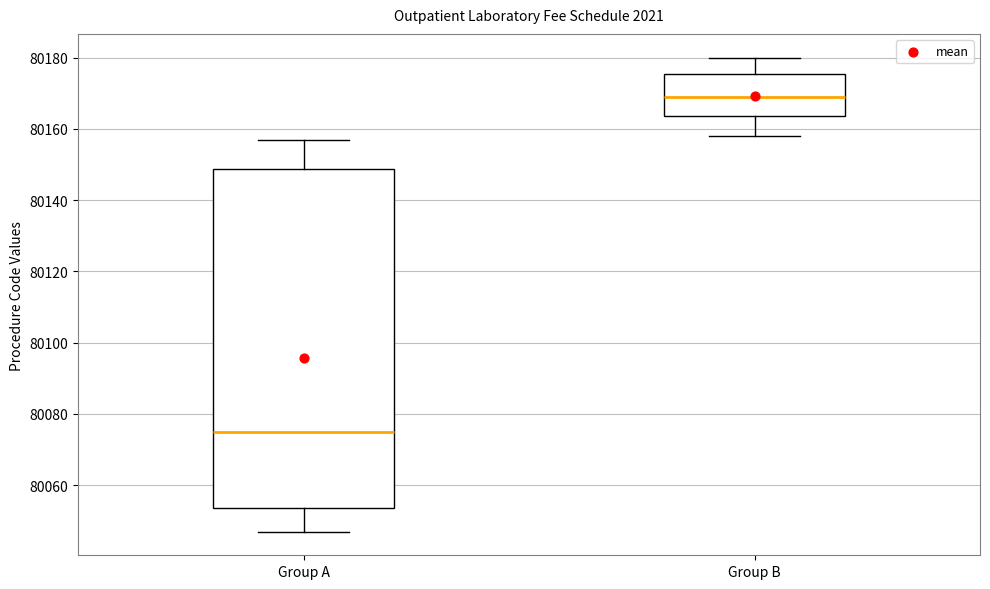

Reading left to right, transcribe this box plot: for each box, give where its median line is, the range the box spans, and where its two whiskers end, as read against the y-axis. The values are not printed on the chart, so give them approximately, as read against the axis.

Group A: median 80076, box 80054 to 80148, whiskers 80048 to 80158
Group B: median 80170, box 80164 to 80176, whiskers 80158 to 80180